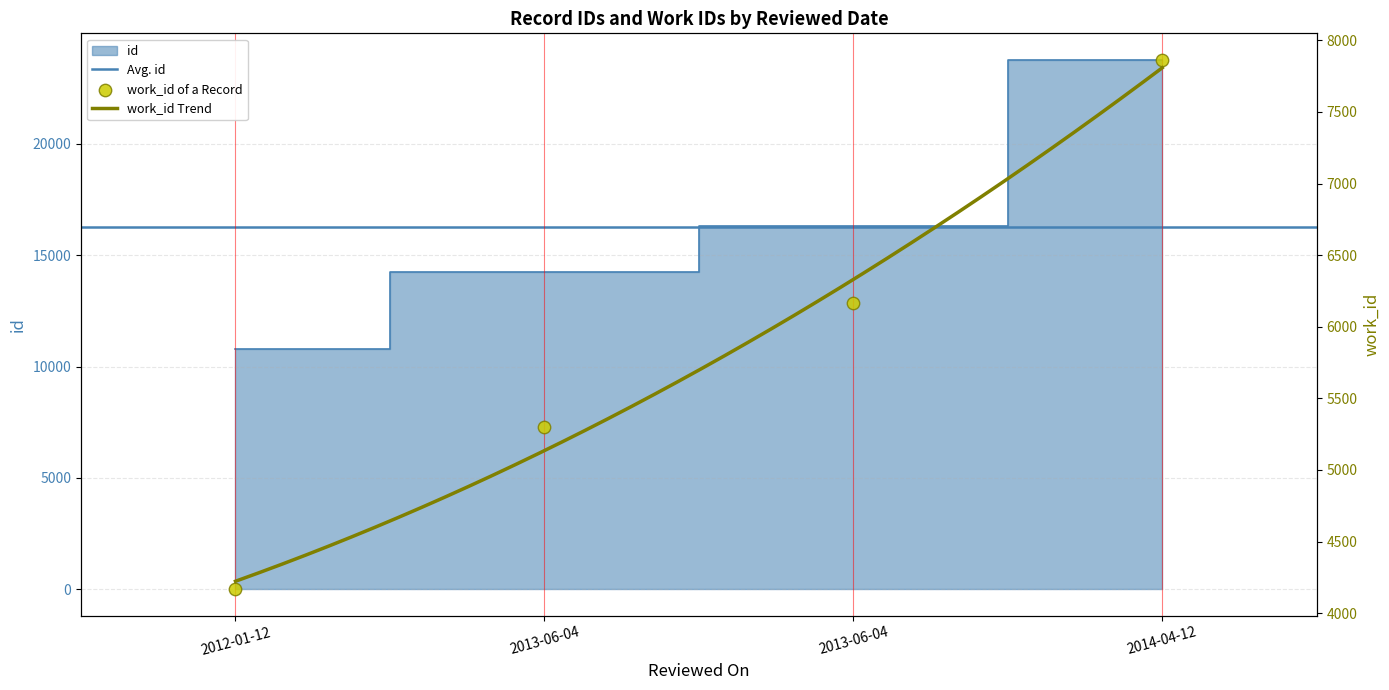

Which series has the largest total across all categories?

id